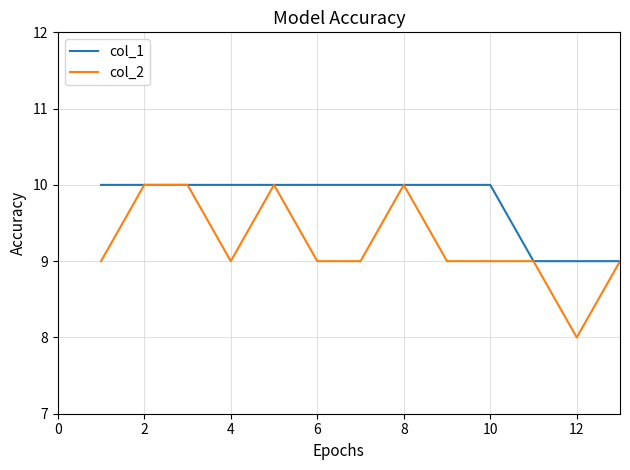

Which series has the largest total across all categories?

col_1